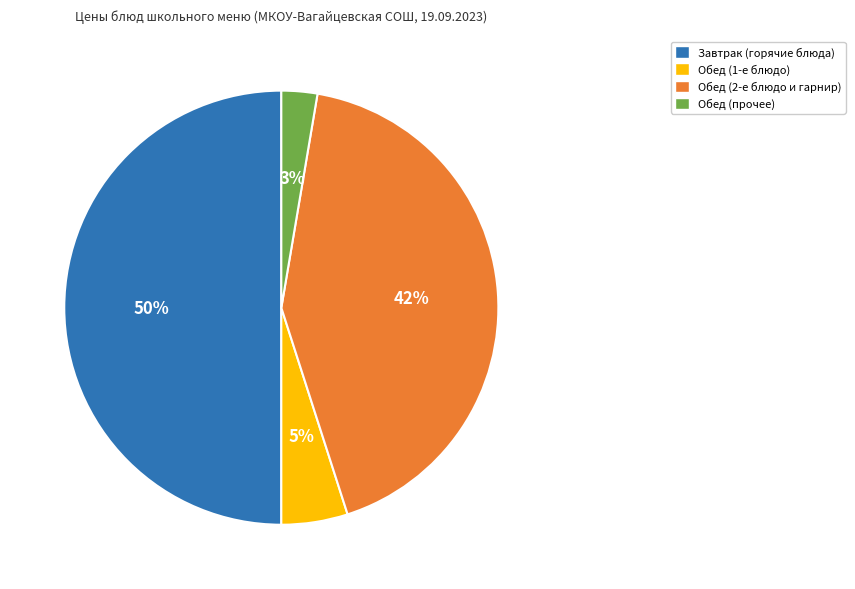

To the nearest percent, what portion does Завтрак (горячие блюда) represent?

50%